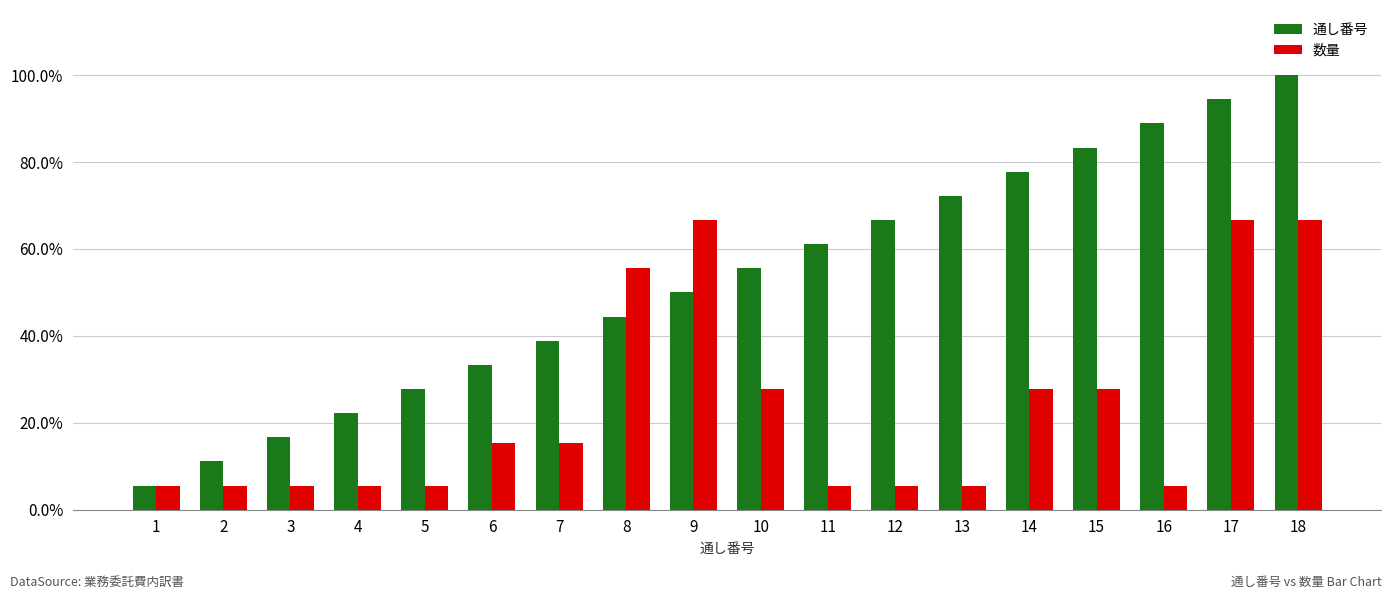

The 数量 series shows 0.1 at 11. True or false?

True